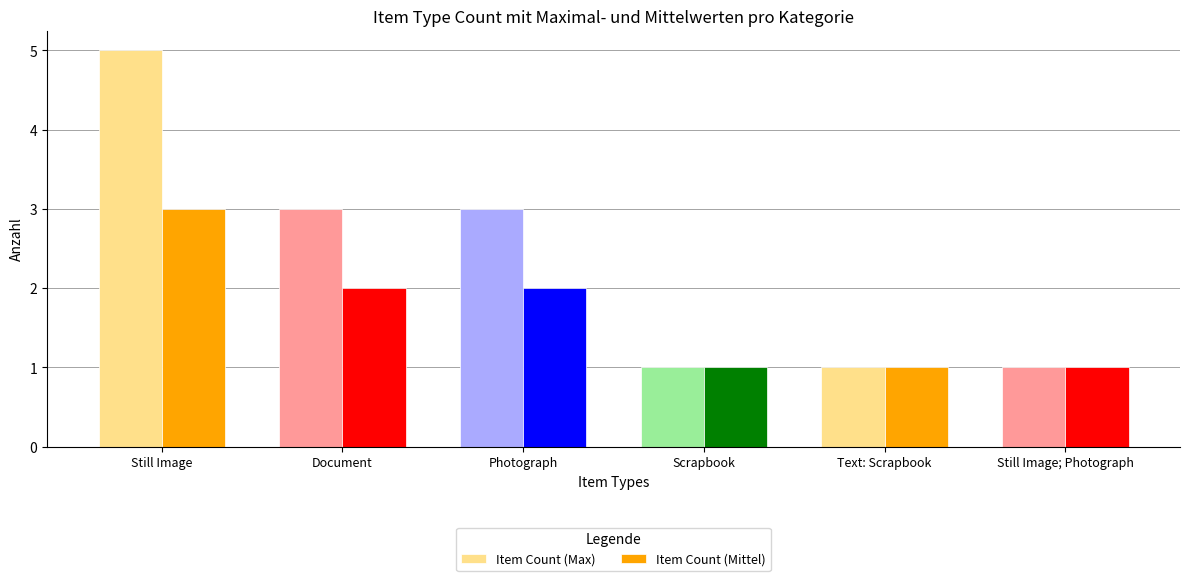

What is the label of the 4th bar from the right?

Photograph